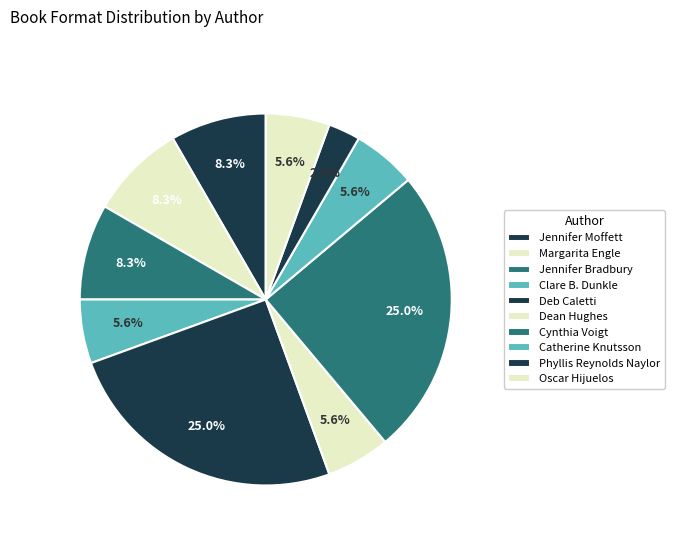

Count the number of slices in the pie.

10